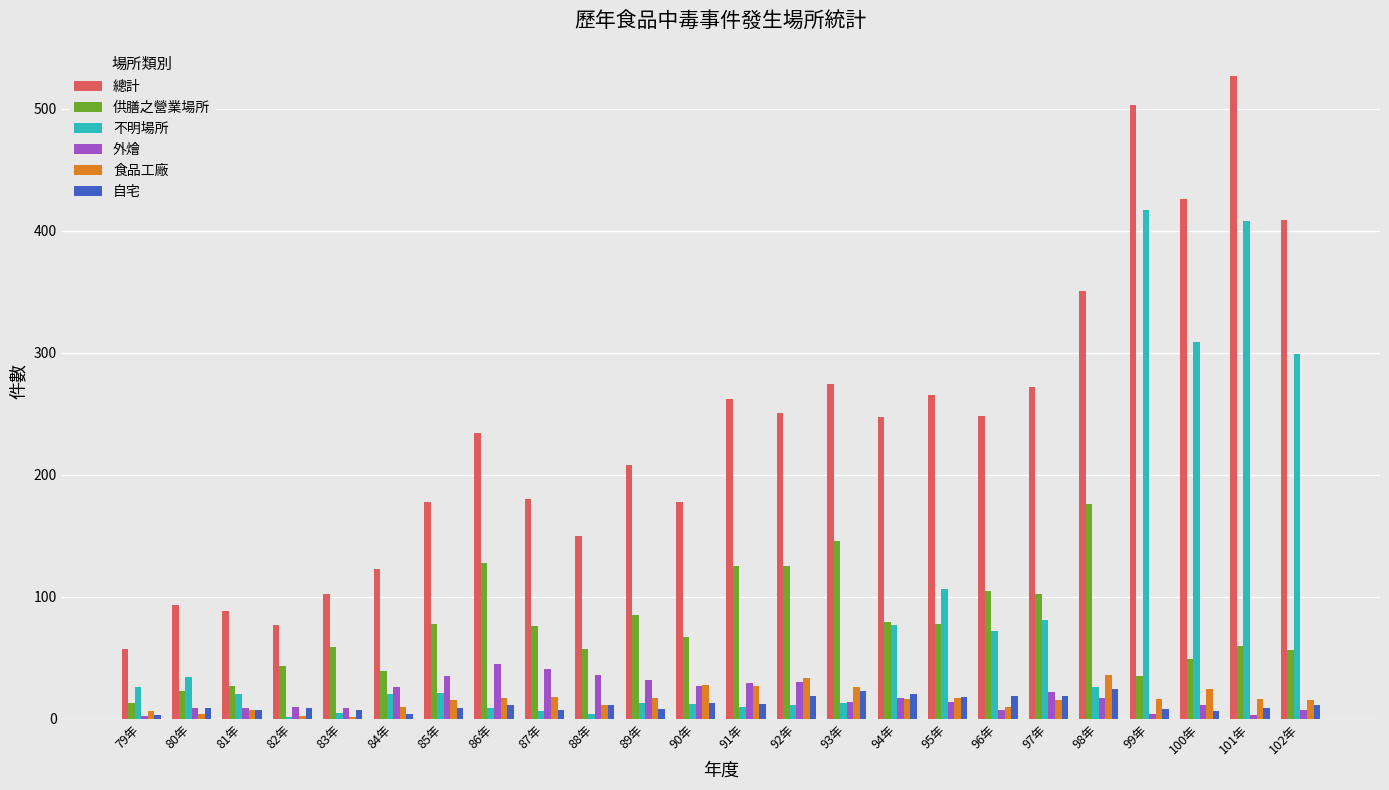

What is the sum of the 供膳之營業場所 values at 80年 and 96年?

128